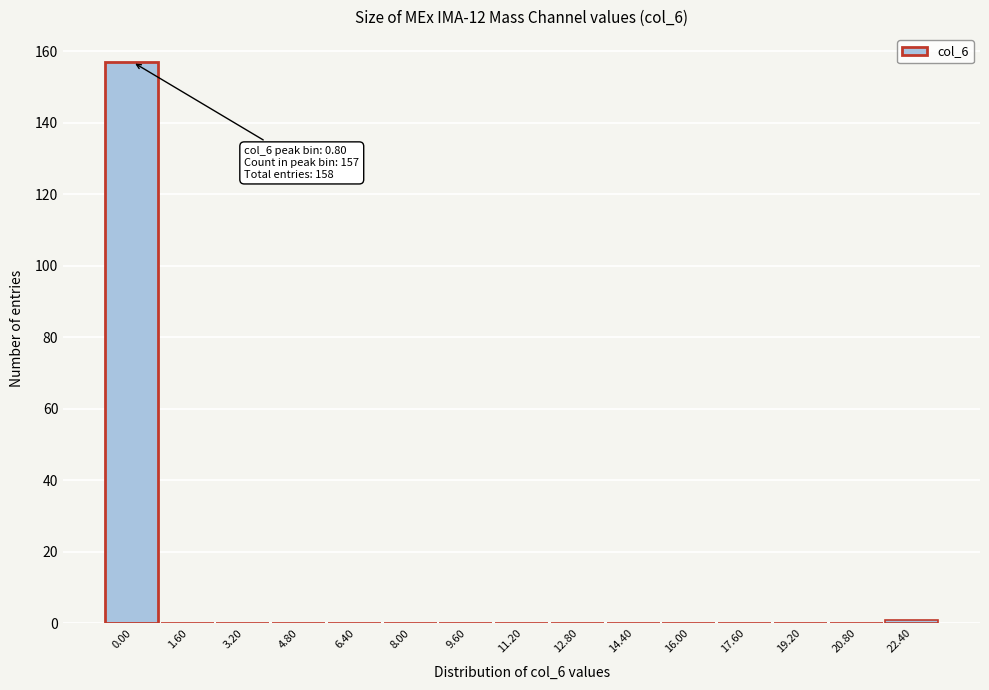

Reading left to right, extract all data points from this chart.

0.00=157	1.60=0	3.20=0	4.80=0	6.40=0	8.00=0	9.60=0	11.20=0	12.80=0	14.40=0	16.00=0	17.60=0	19.20=0	20.80=0	22.40=1